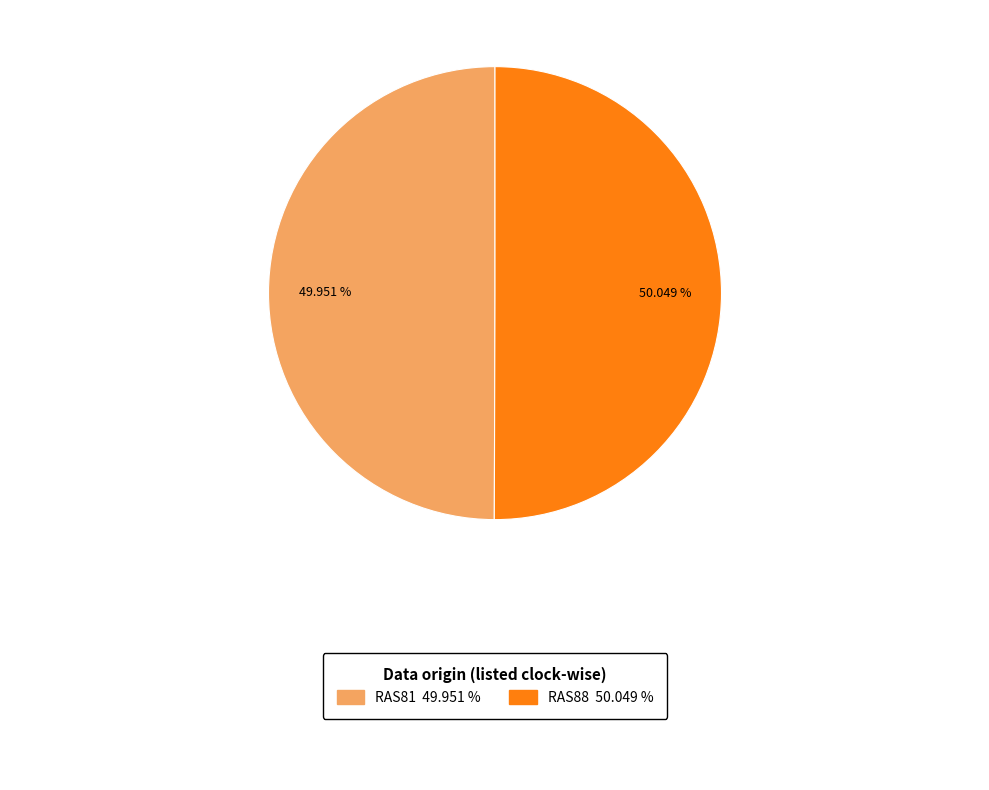

Does any single category account for the majority?

Yes